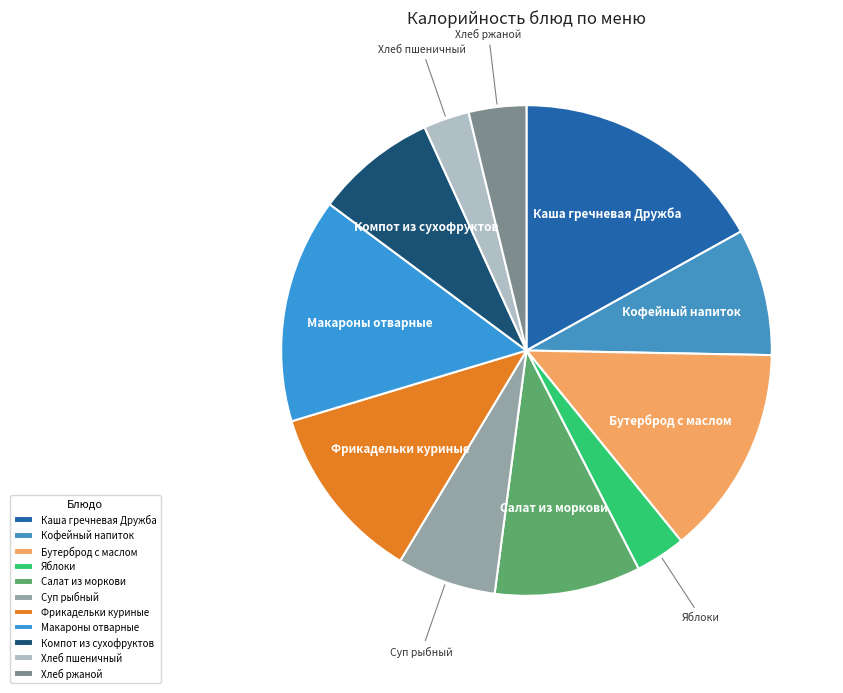

What is the ratio of the value at Компот из сухофруктов to the value at Фрикадельки куриные?

0.7